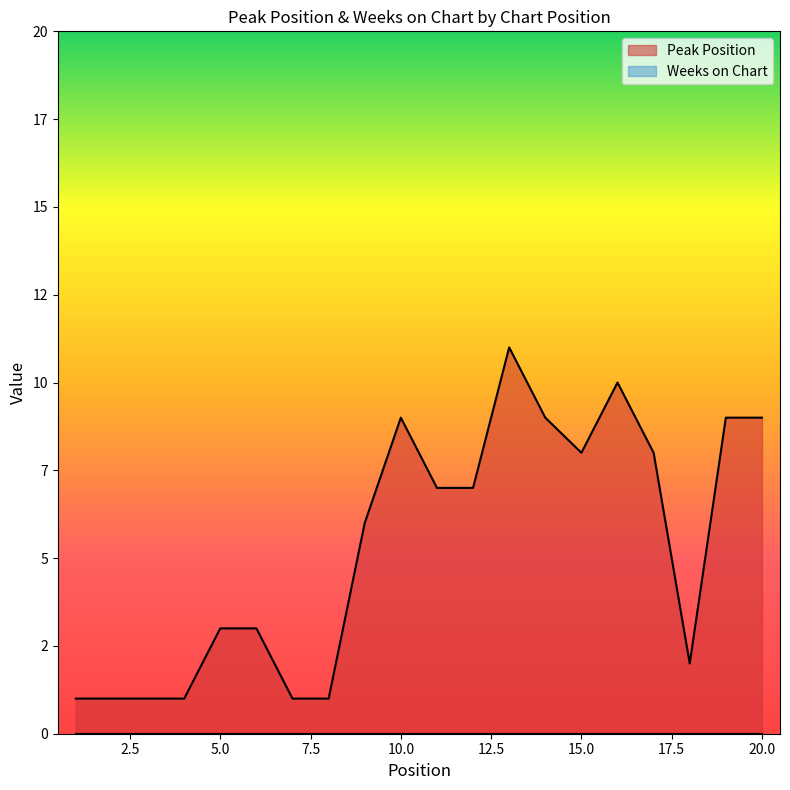

How many points are higher than both their immediate neighbors (excluding endpoints)?

3